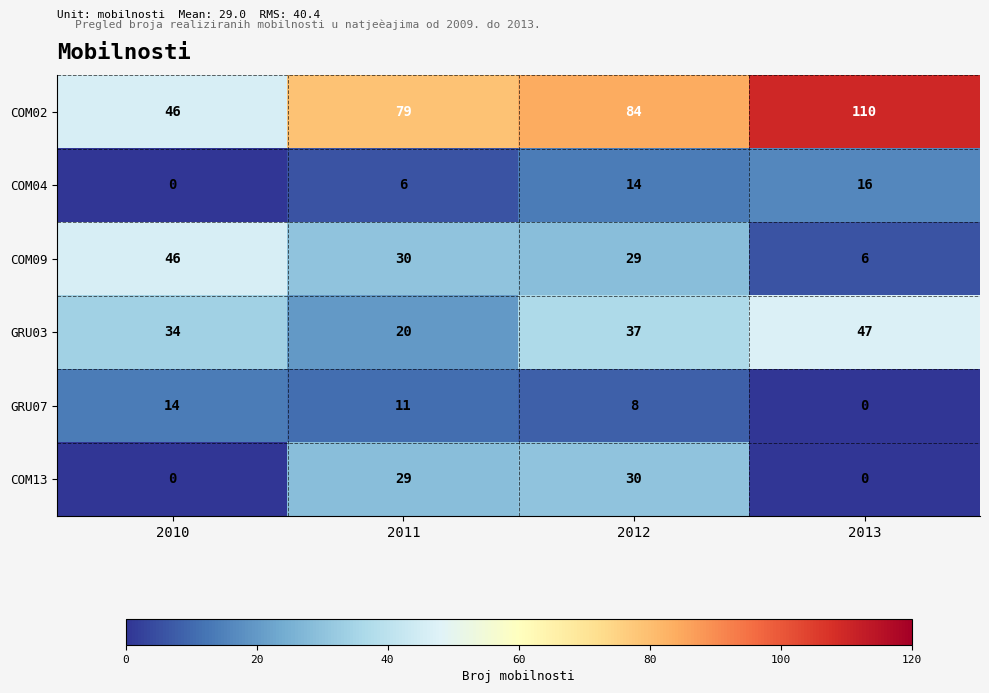

What is the difference between the second highest and second lowest values in the COM04 series?

8